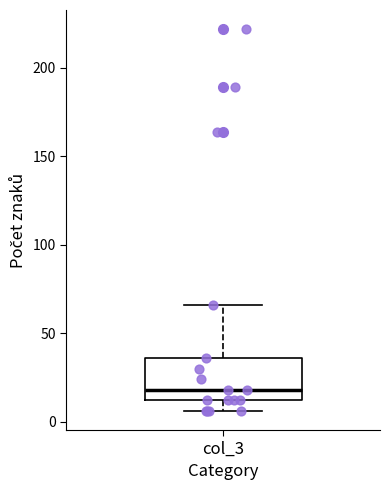

Where does the median line of the box for col_3 sit on the y-axis? The values are not printed on the chart, so give them approximately, as read against the axis.

20